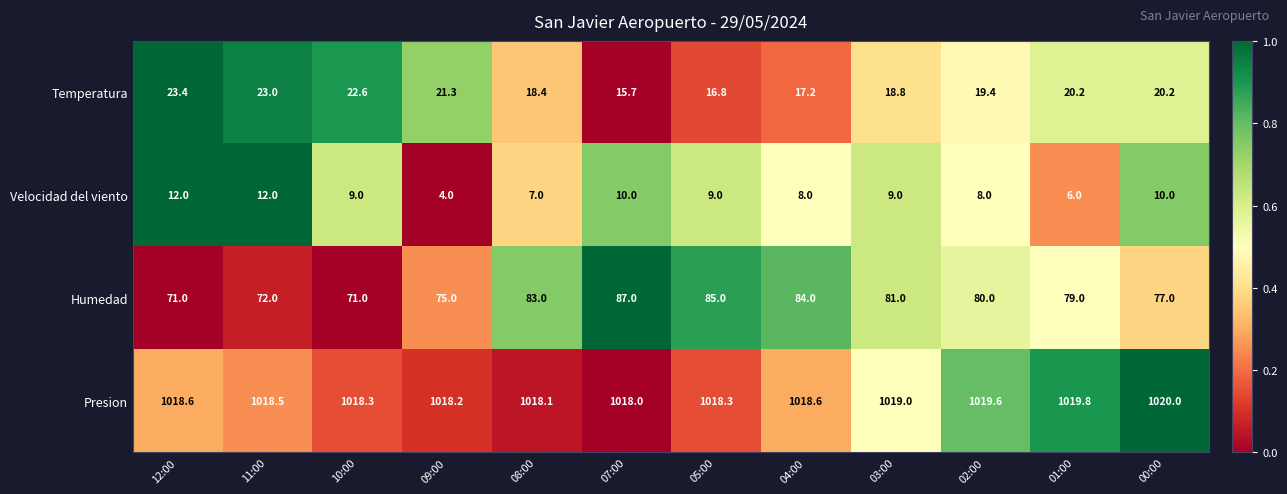

At 03:00, list the series in order from smallest to largest.

Velocidad del viento, Temperatura, Humedad, Presion